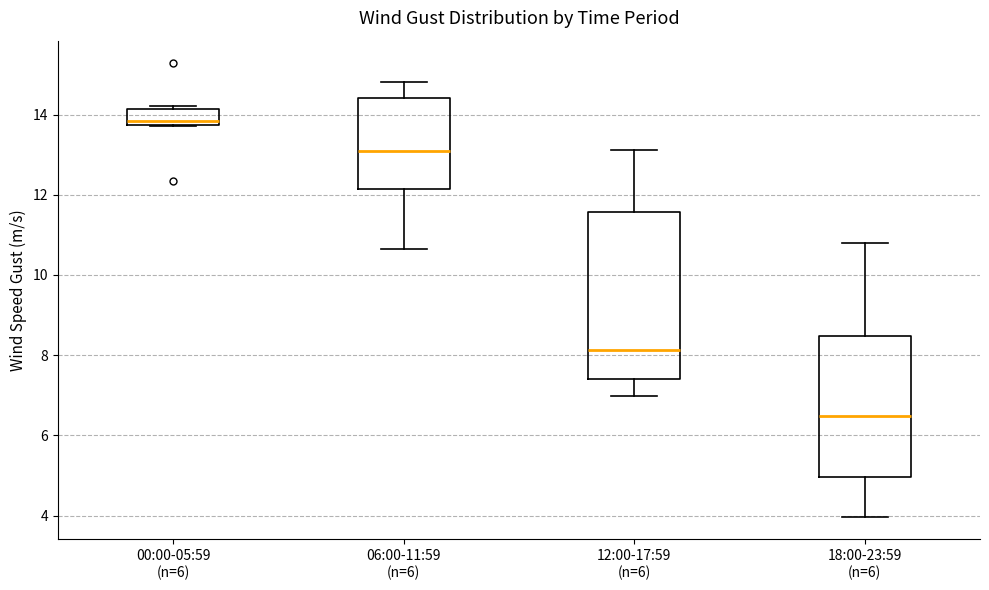

Reading left to right, transcribe this box plot: for each box, give where its median line is, the range the box spans, and where its two whiskers end, as read against the y-axis. The values are not printed on the chart, so give them approximately, as read against the axis.

00:00-05:59 (n=6): median 13.8 (just above the box's lower edge), box 13.8 to 14.2, whiskers 13.8 to 14.2 (just above the box's upper edge)
06:00-11:59 (n=6): median 13.0, box 12.2 to 14.4, whiskers 10.6 to 14.8
12:00-17:59 (n=6): median 8.2, box 7.4 to 11.6, whiskers 7.0 to 13.2
18:00-23:59 (n=6): median 6.4, box 5.0 to 8.4, whiskers 4.0 to 10.8